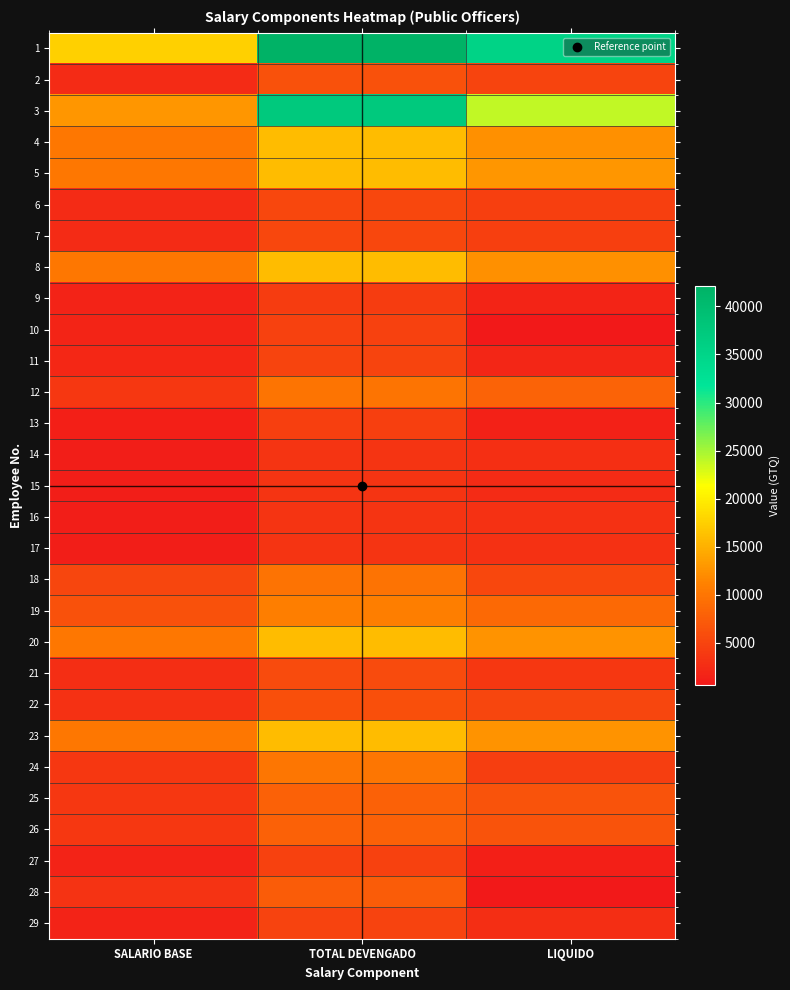

Which series has the largest total across all categories?

1